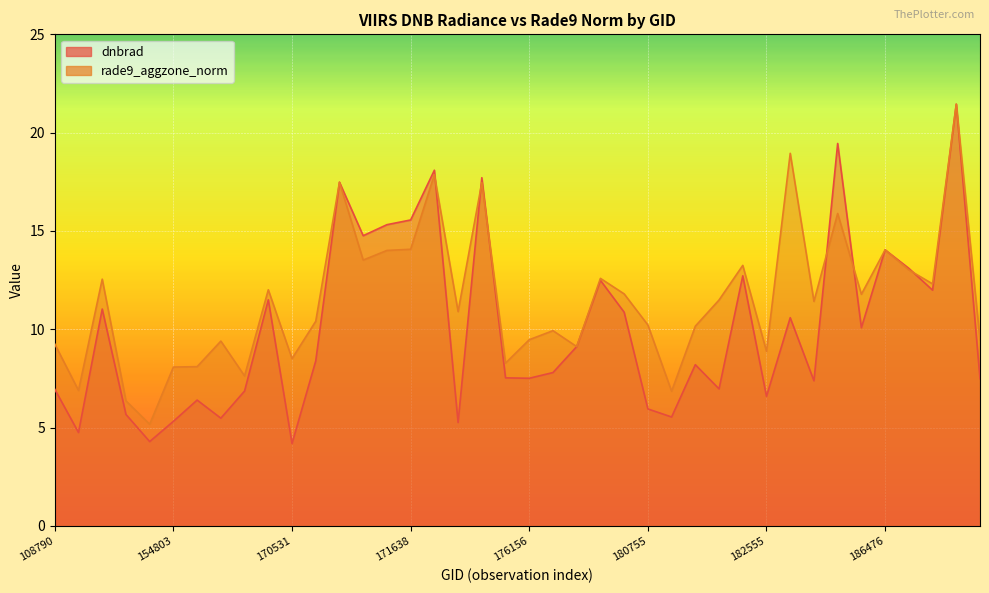

Reading left to right, transcribe all the data shown in this chart.

dnbrad: 108790=7.0	115195=4.8	143237=11.0	154406=5.7	154607=4.3	154803=5.3	155739=6.4	155924=5.5	169981=6.9	170155=11.5	170531=4.2	170716=8.4	170898=17.5	171260=14.8	171454=15.3	171638=15.6	174800=18.1	175388=5.3	175772=17.7	175964=7.5	176156=7.5	176748=7.8	180152=9.1	180348=12.5	180544=10.9	180755=6.0	181350=5.5	181554=8.2	181765=7.0	182359=12.7	182555=6.6	182754=10.6	182767=7.4	182958=19.4	183154=10.1	186476=14.0	188809=13.1	193684=12.0	198393=21.4	233435=7.5
rade9_aggzone_norm: 108790=9.2	115195=6.9	143237=12.6	154406=6.4	154607=5.2	154803=8.1	155739=8.1	155924=9.4	169981=7.6	170155=12.0	170531=8.5	170716=10.4	170898=17.5	171260=13.5	171454=14.0	171638=14.1	174800=17.9	175388=10.9	175772=17.5	175964=8.3	176156=9.5	176748=9.9	180152=9.1	180348=12.6	180544=11.8	180755=10.2	181350=6.8	181554=10.2	181765=11.5	182359=13.2	182555=8.9	182754=18.9	182767=11.4	182958=15.9	183154=11.8	186476=14.0	188809=13.0	193684=12.3	198393=21.4	233435=9.5